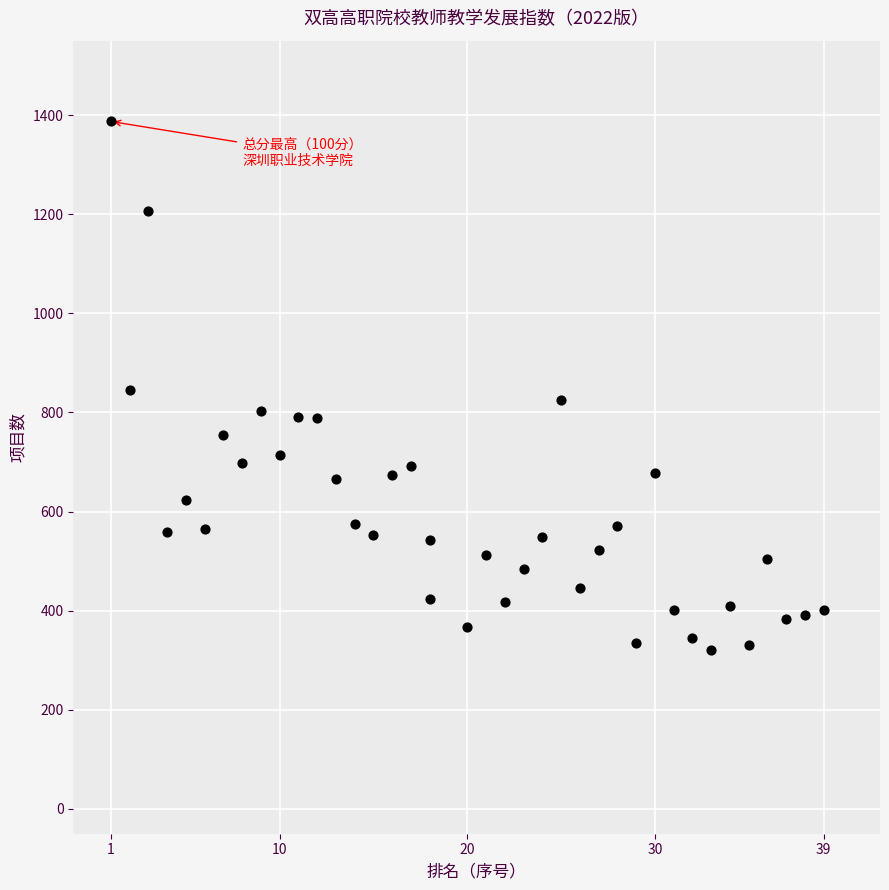

What is the range of Y values (max minus min)?

1066